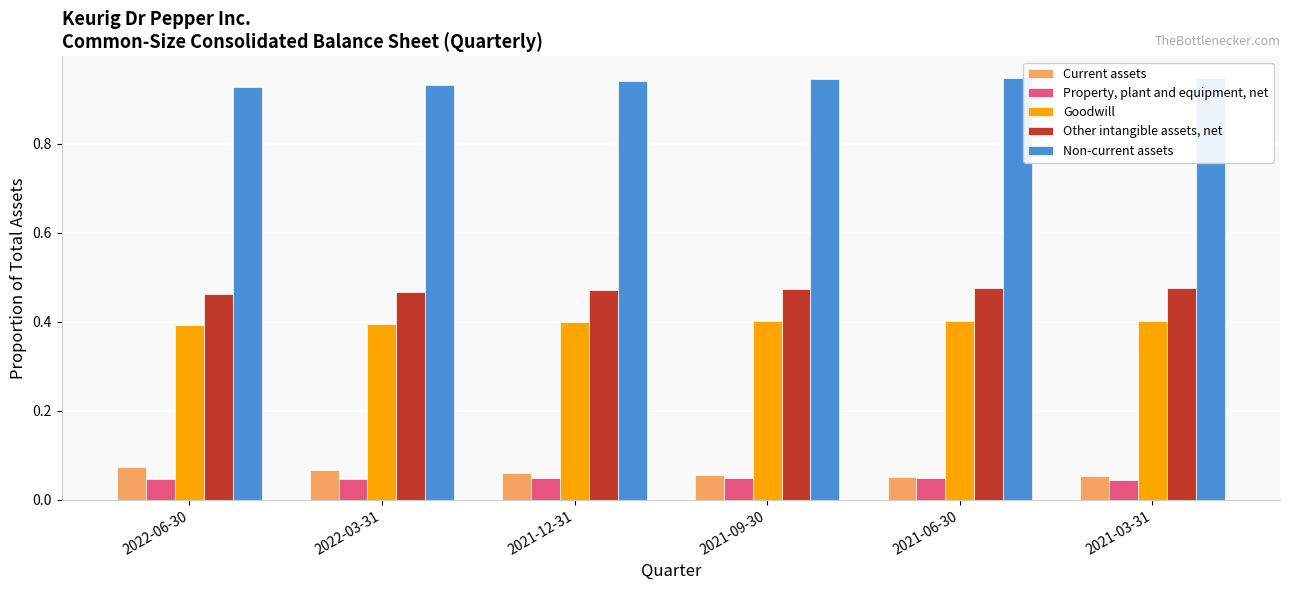

Count the Property, plant and equipment, net values in the range 0 to 1.

6